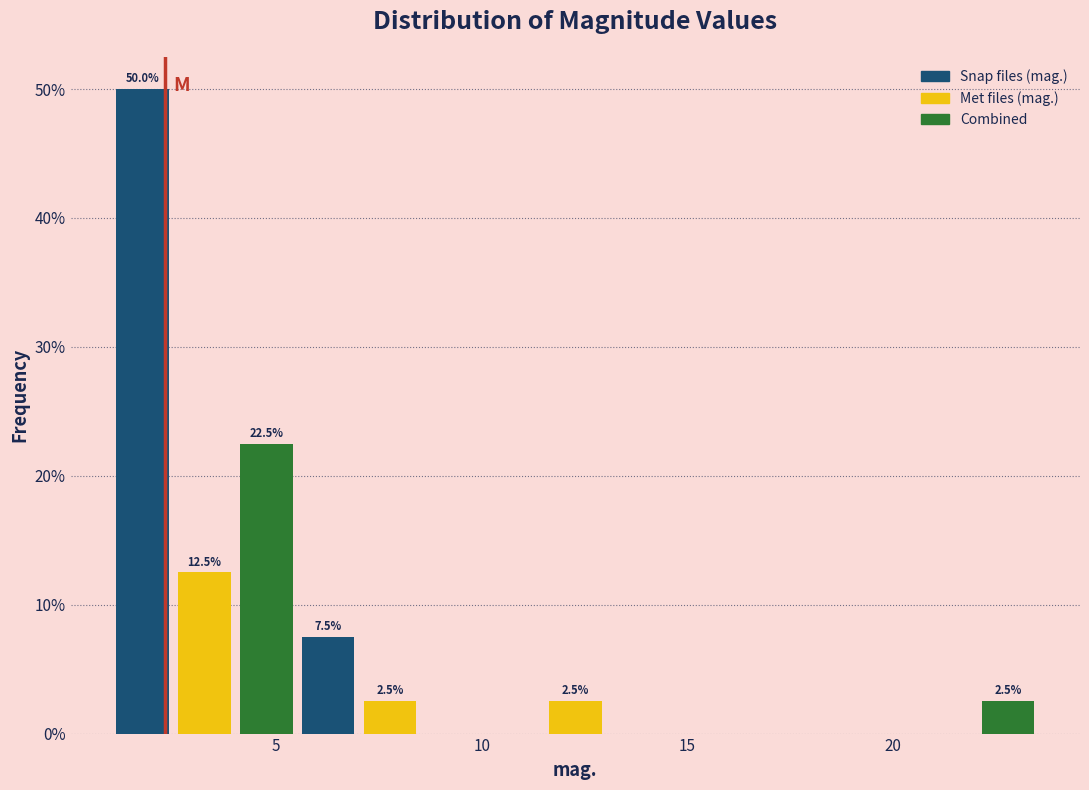

Read against the x-axis, roughly where is the centre of the tallest bar?

2.0